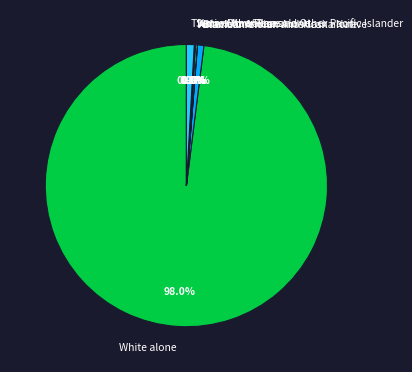

Which has a higher value, American Indian and Alaska Native or Black or African American alone?

Black or African American alone